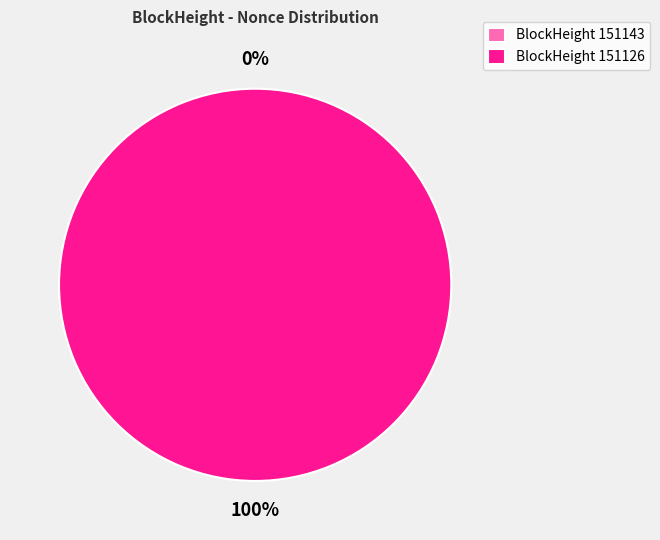

Which category has the smallest portion of the pie?

151143